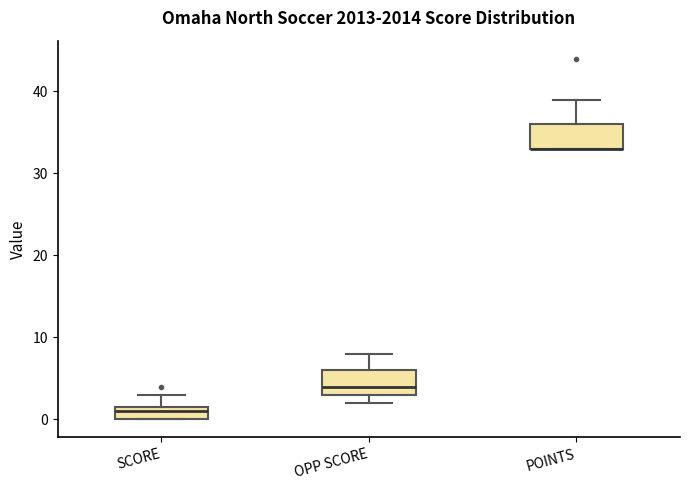

Reading left to right, transcribe this box plot: for each box, give where its median line is, the range the box spans, and where its two whiskers end, as read against the y-axis. The values are not printed on the chart, so give them approximately, as read against the axis.

SCORE: median 1, box 0 to 2, whiskers 0 to 3
OPP SCORE: median 4, box 3 to 6, whiskers 2 to 8
POINTS: median 33 (drawn on the box's lower edge), box 33 to 36, whiskers 33 to 39